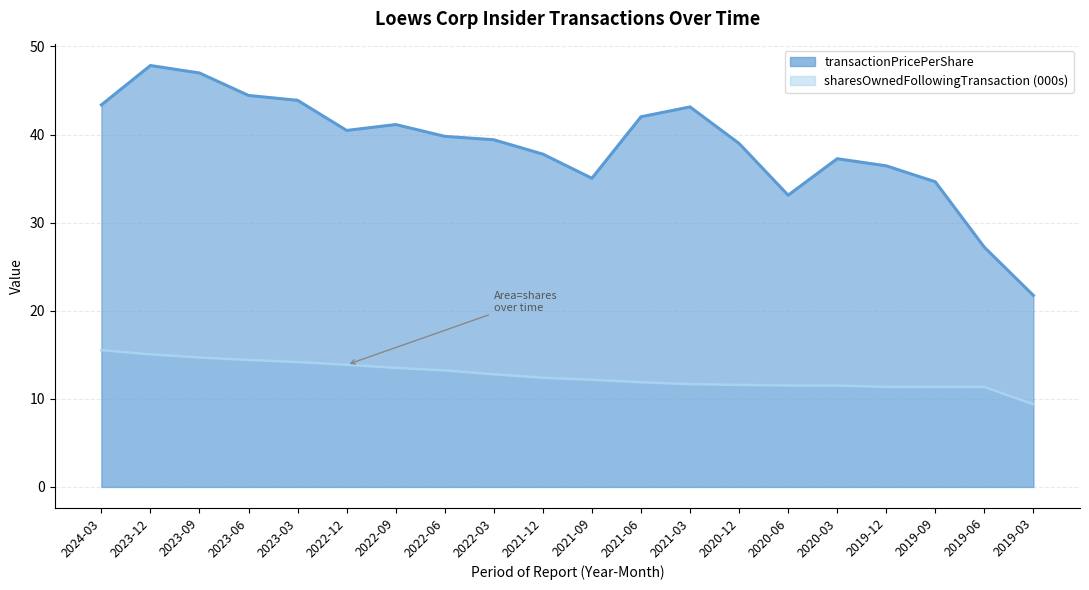

What is the greatest value displayed?

47.8